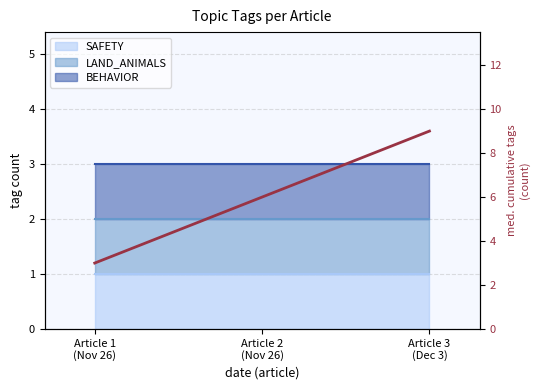

The value at Article 3
(Dec 3) is 15. True or false?

False